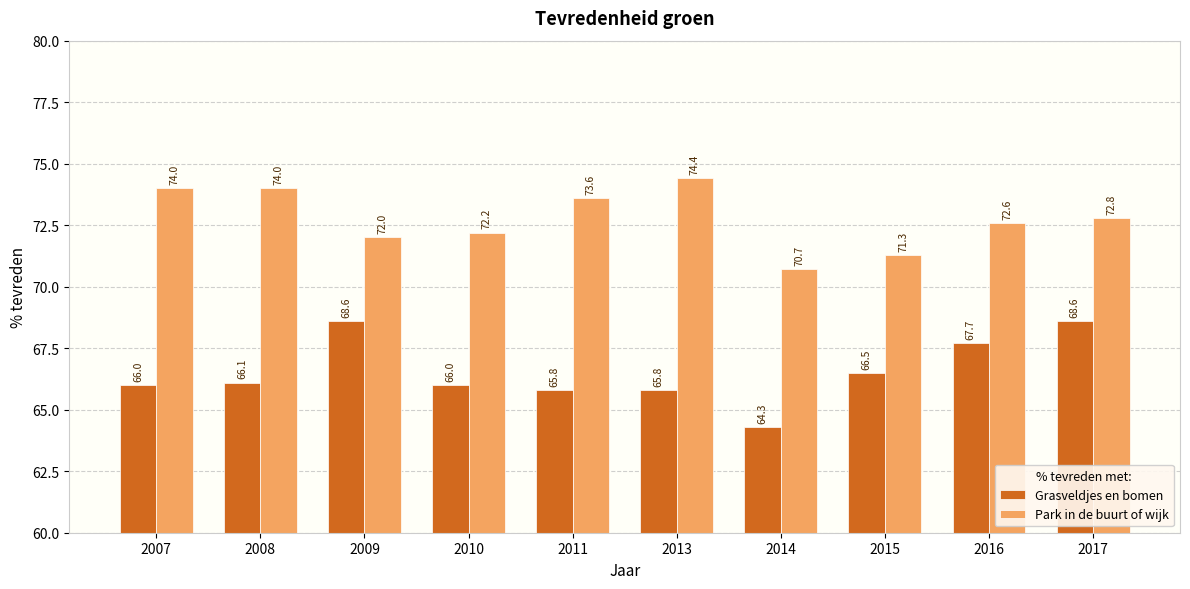

Does the chart contain stacked bars?

No